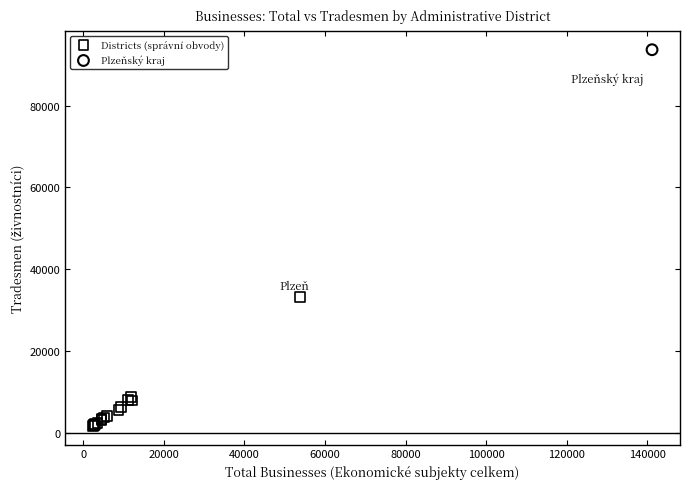

What are all the series names shown in the legend?

Districts (správní obvody), Plzeňský kraj